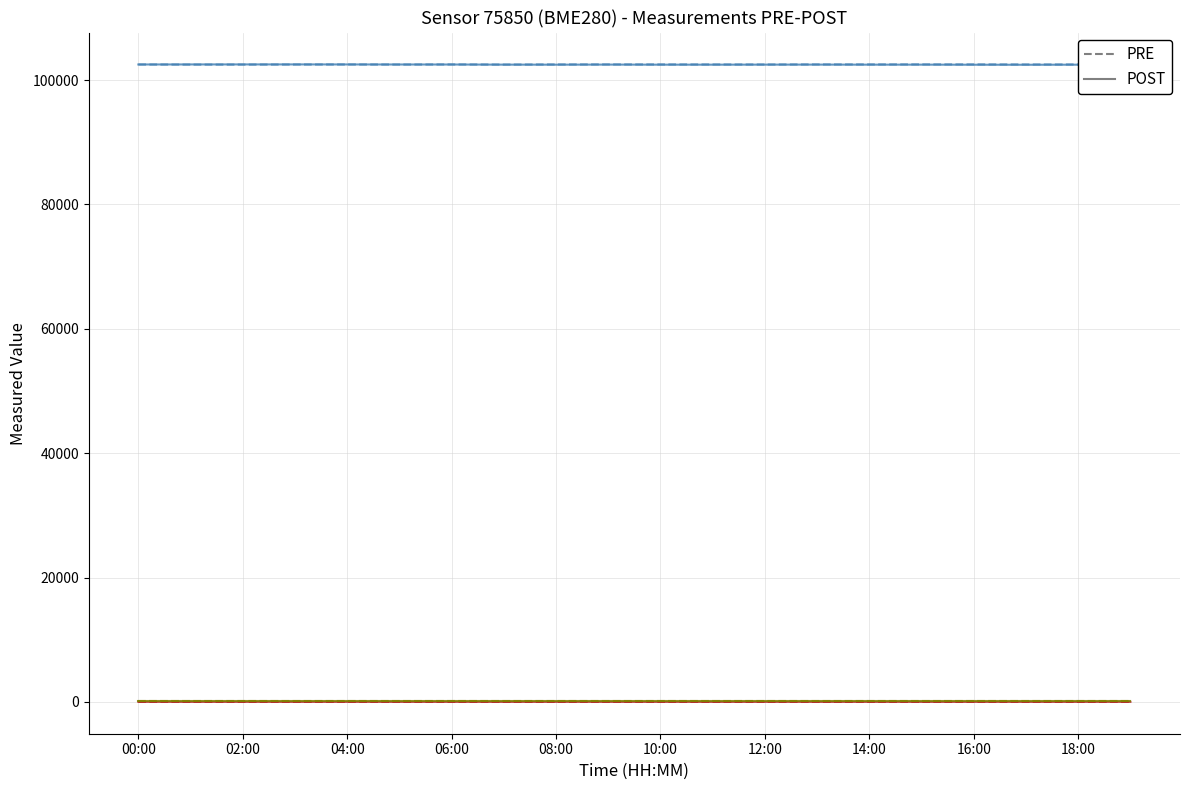

Is this an area chart (filled region under the line)?

No